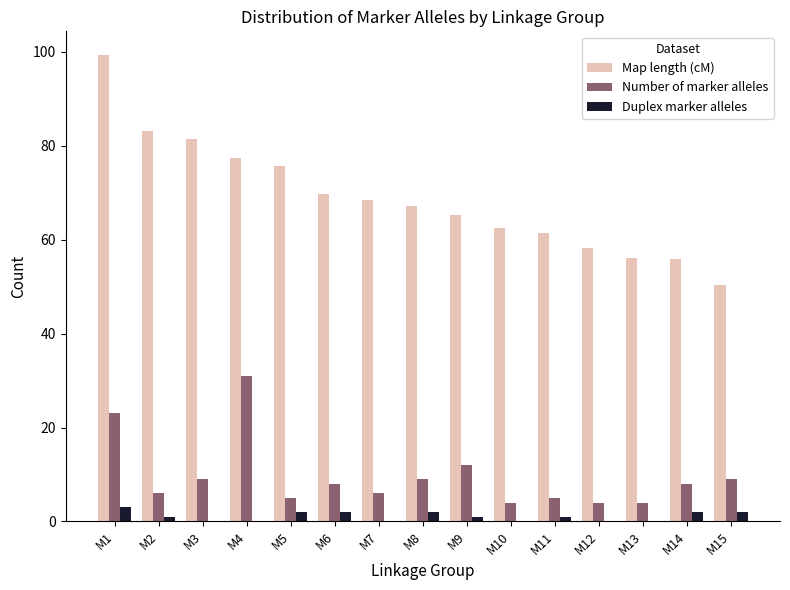

Is the value of Number of marker alleles at M9 greater than the value of Duplex marker alleles at M6?

Yes